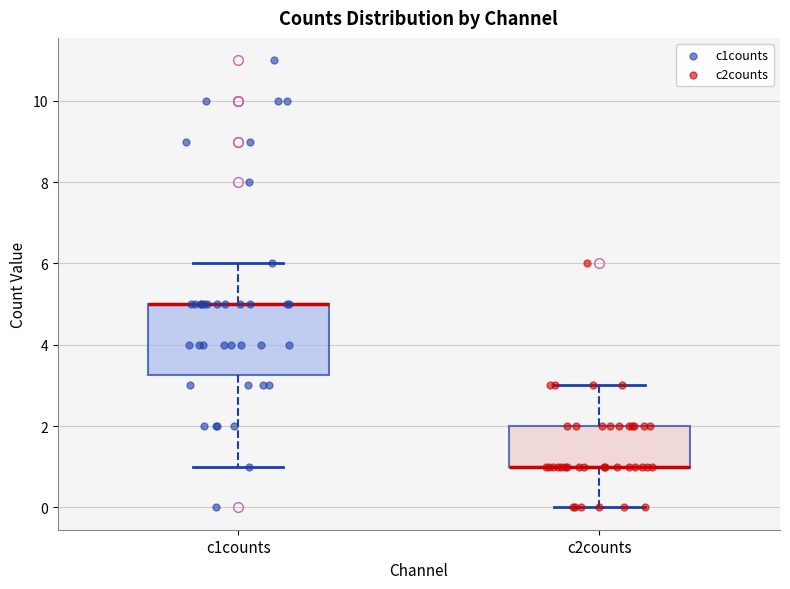

Where does the lower whisker of the box for c2counts end on the y-axis? The values are not printed on the chart, so give them approximately, as read against the axis.

0.0